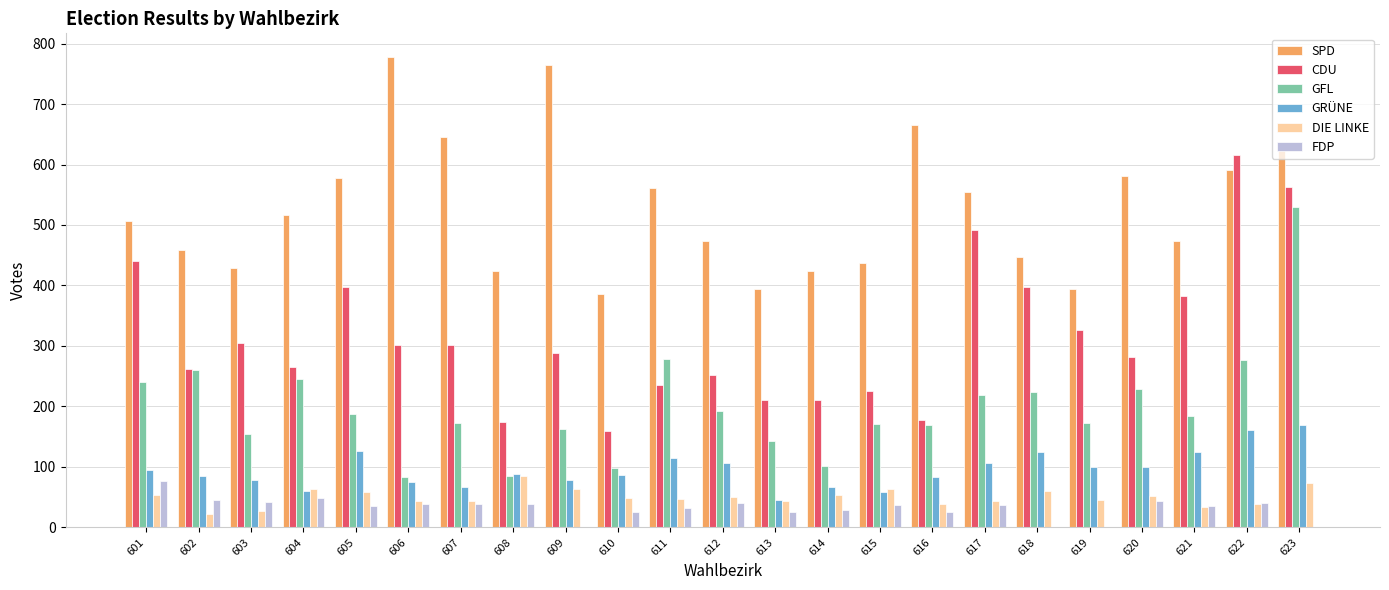

What is the sum of all CDU values?

7265